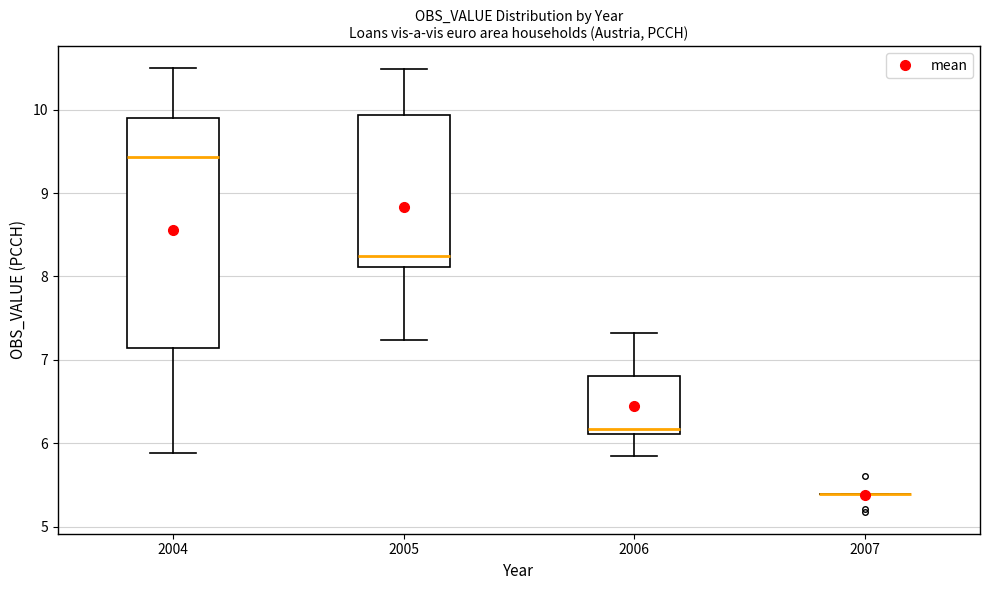

Reading left to right, read every box against the y-axis: the position of its median line, the range the box covers, and the ends of its whiskers. The values are not printed on the chart, so give them approximately, as read against the axis.

2004: median 9.4, box 7.1 to 9.9, whiskers 5.9 to 10.5
2005: median 8.3, box 8.1 to 9.9, whiskers 7.2 to 10.5
2006: median 6.2, box 6.1 to 6.8, whiskers 5.8 to 7.3
2007: box collapsed to a line at 5.4, whiskers 5.4 to 5.4